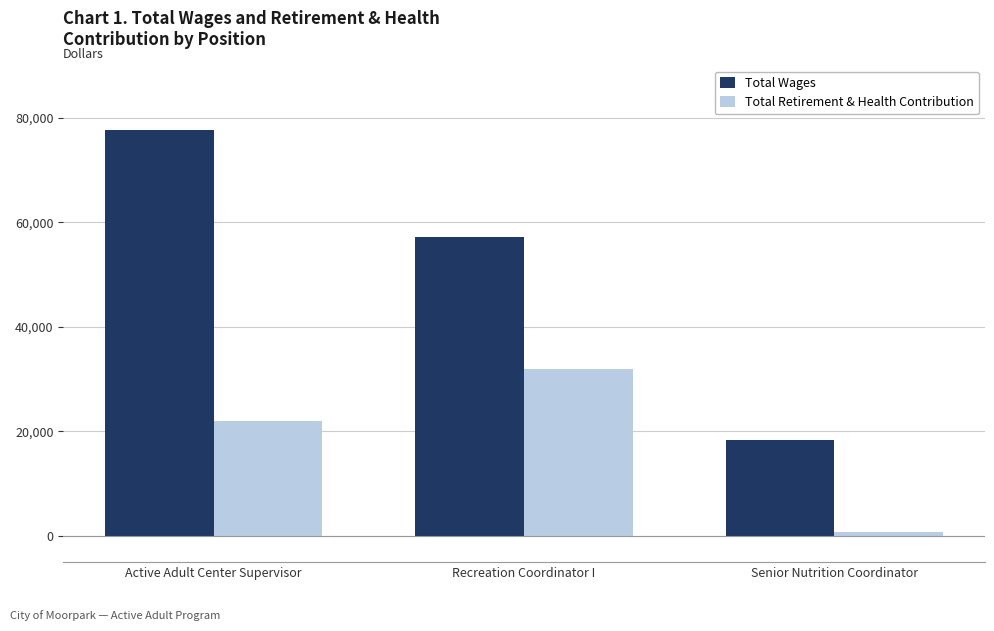

How many groups of bars are there?

3